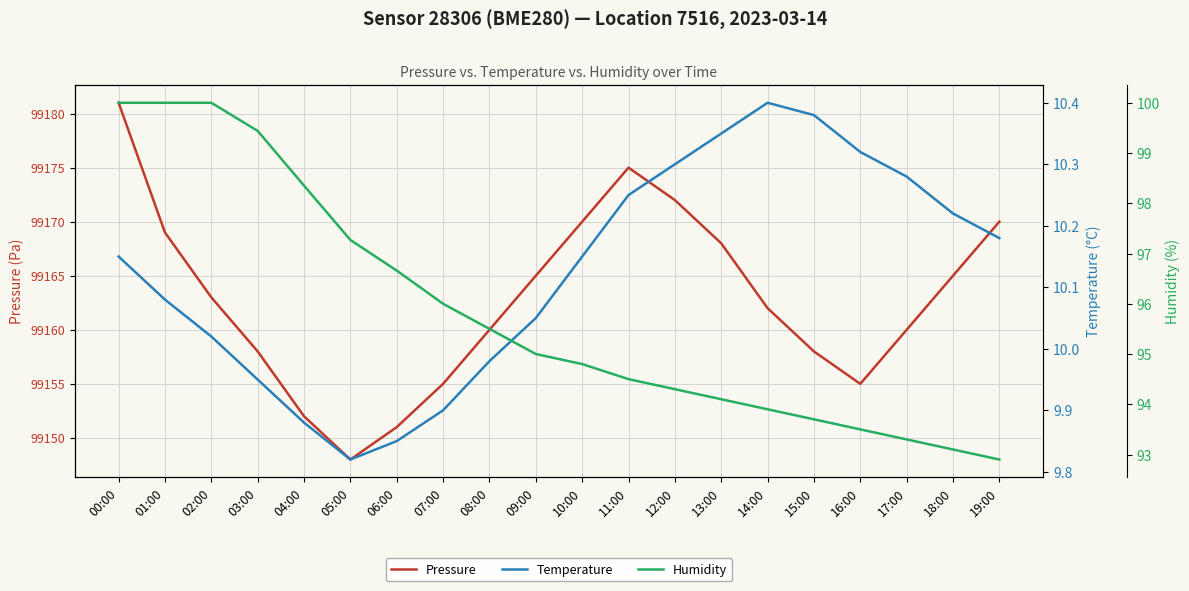

What is the difference between the second highest and minimum values in the humidity series?

7.1